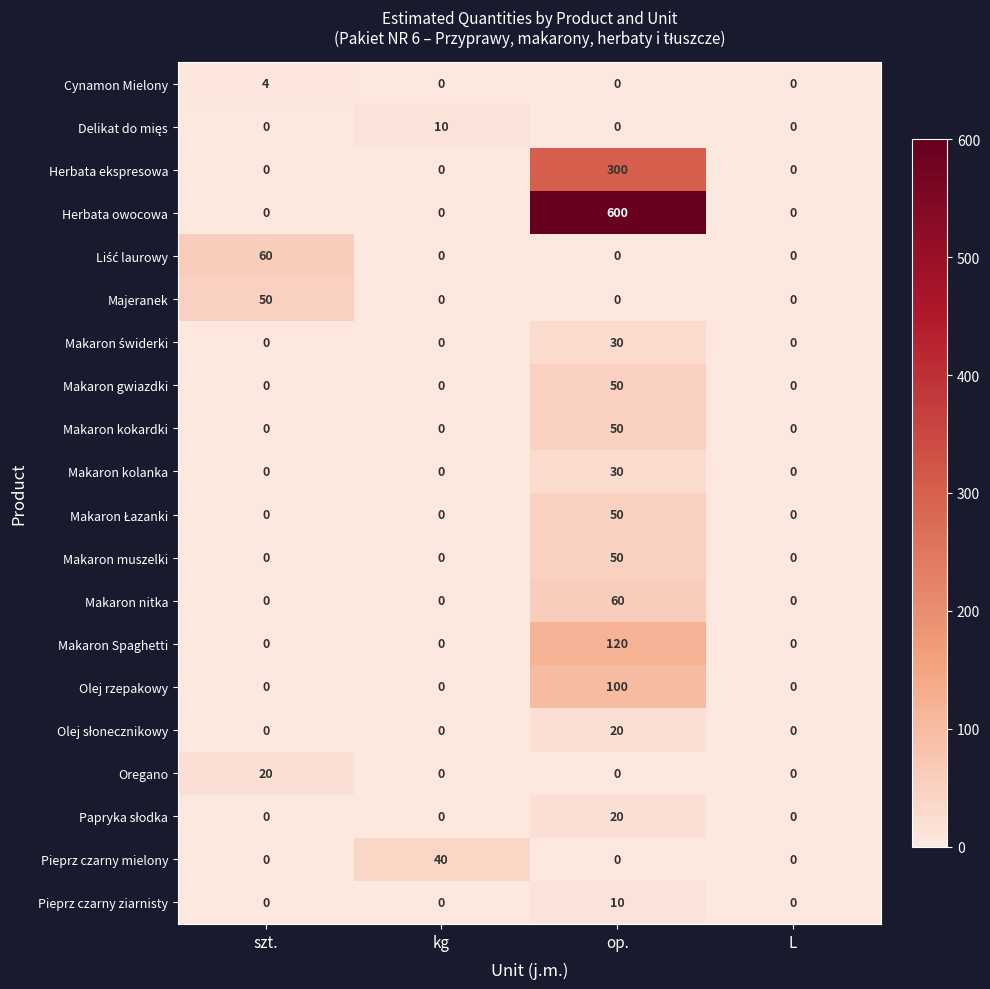

How many positive values does the Oregano series have?

1